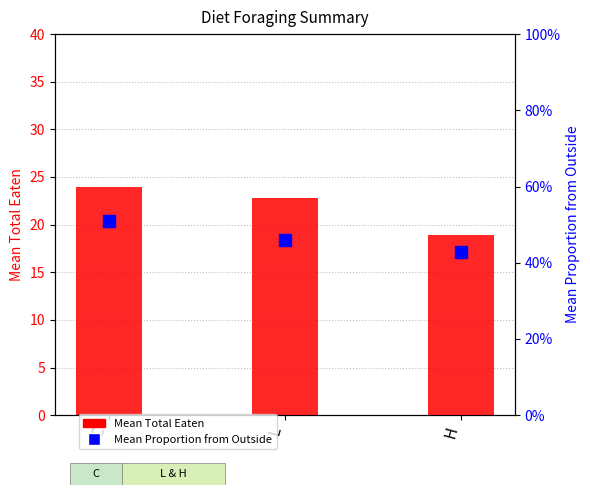

What is the change in value from C to L?

-1.2